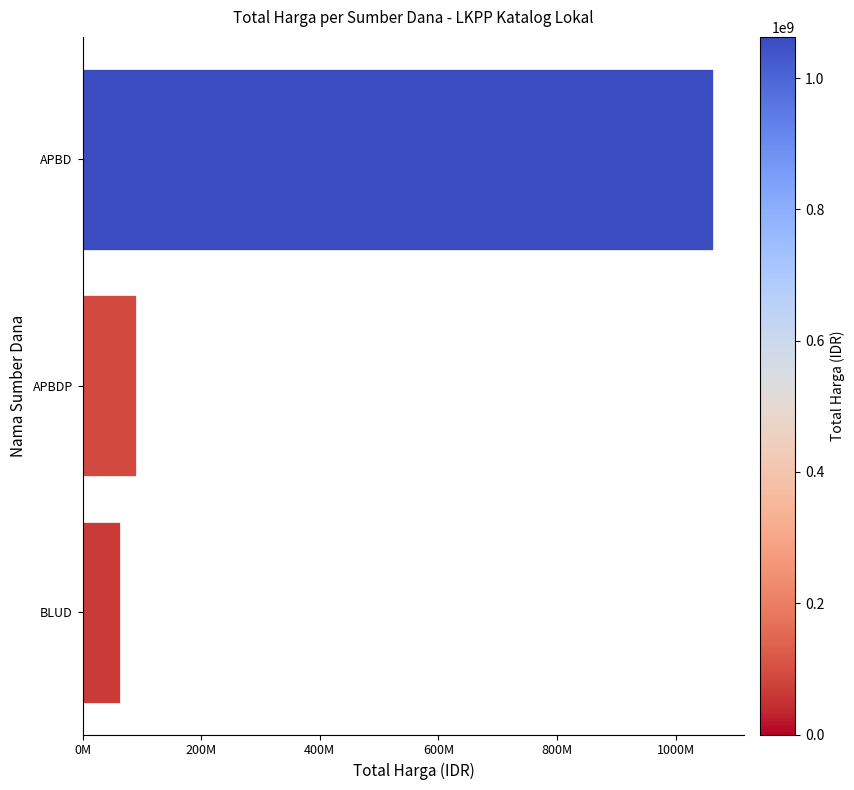

Does the chart contain any negative values?

No